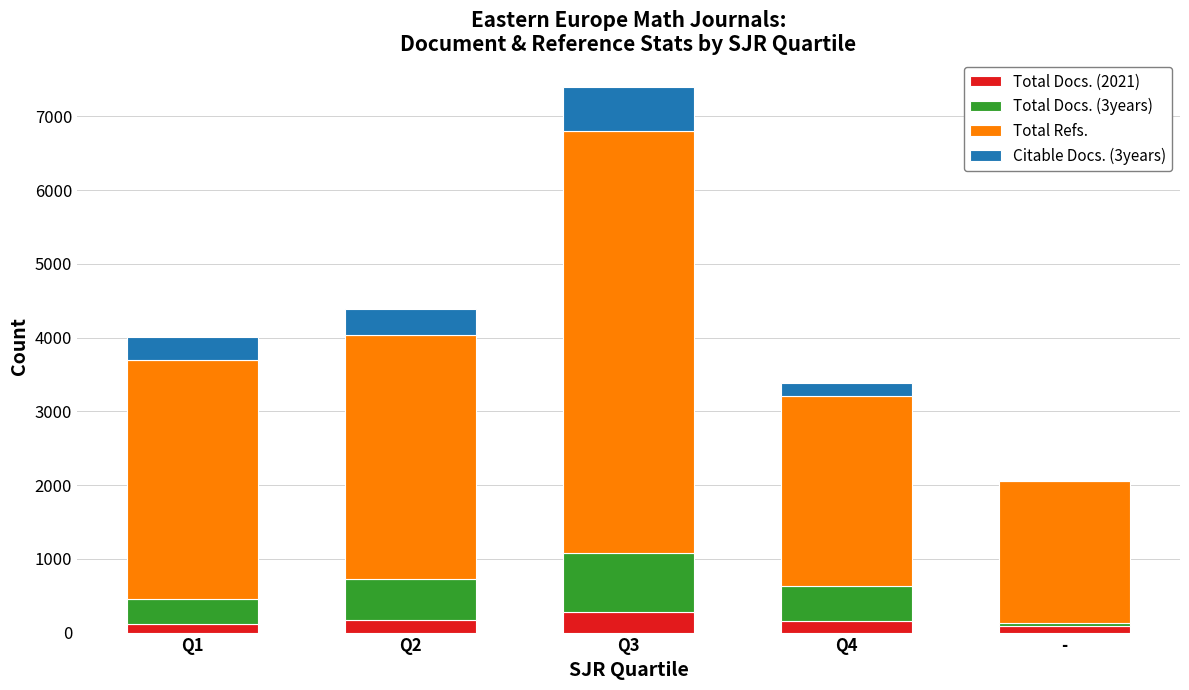

What is the highest value of the Total Docs. (2021) series?

285